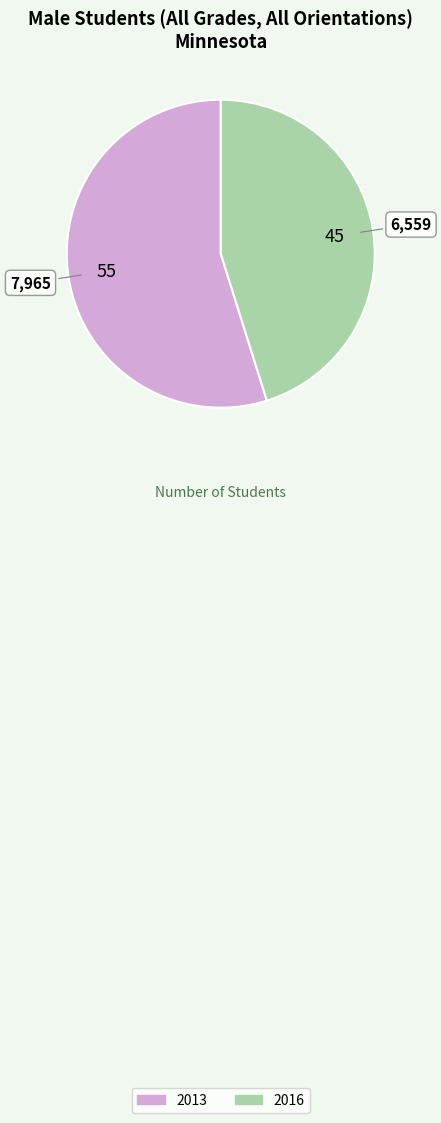

Which has a higher value, 2013 or 2016?

2013